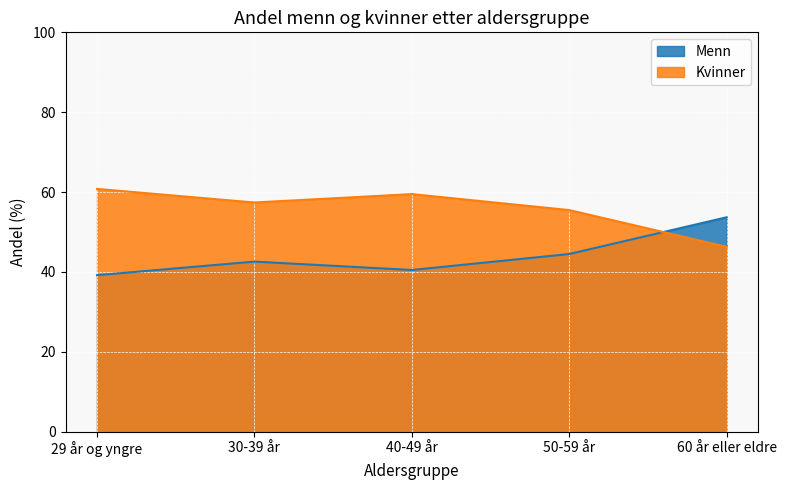

What is the average value of the Kvinner series?

55.9